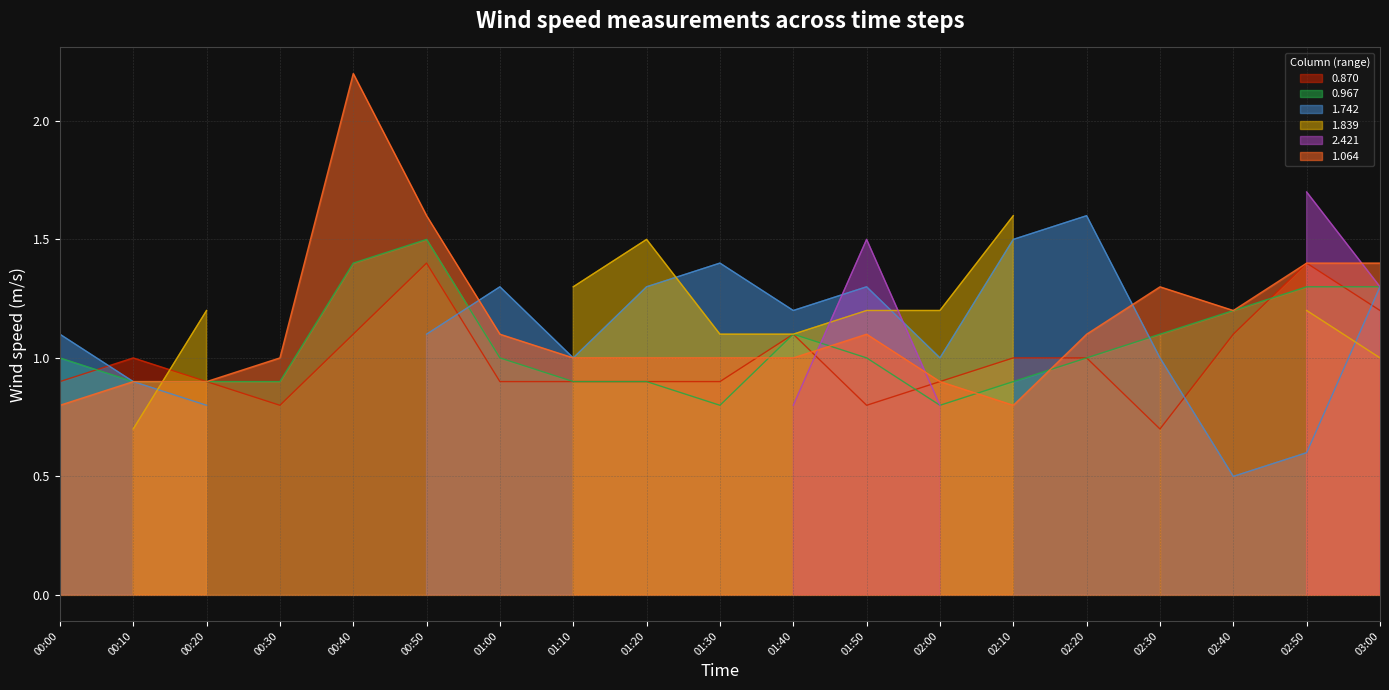

Rank the series at 00:30 from lowest to highest value.

0.870, 0.967, 1.064